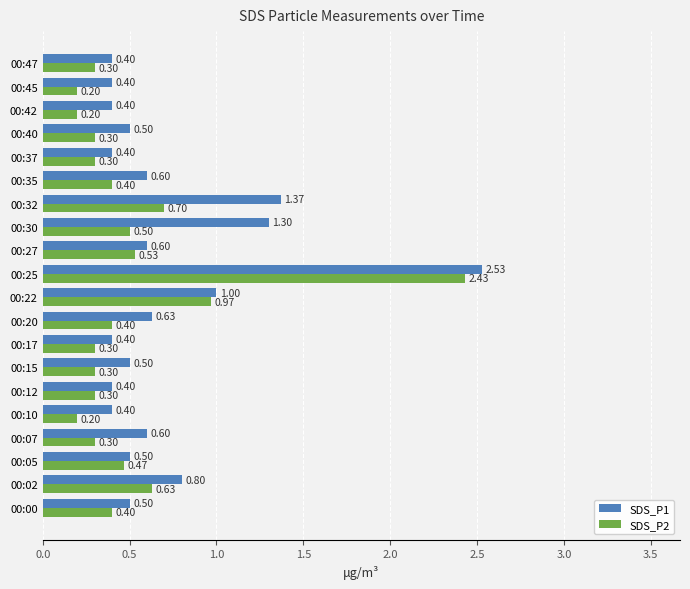

What is the sum of all SDS_P2 values?

10.1